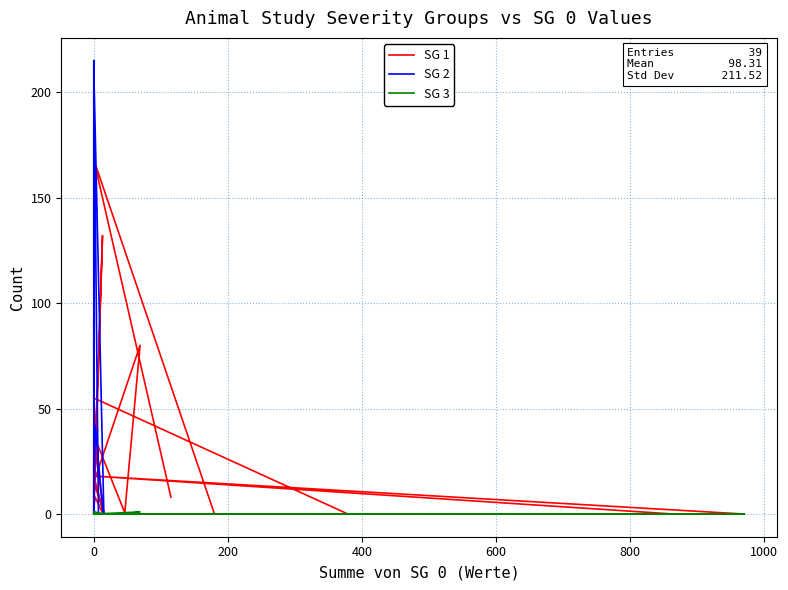

How many intersections are there between SG 2 and SG 1?

3